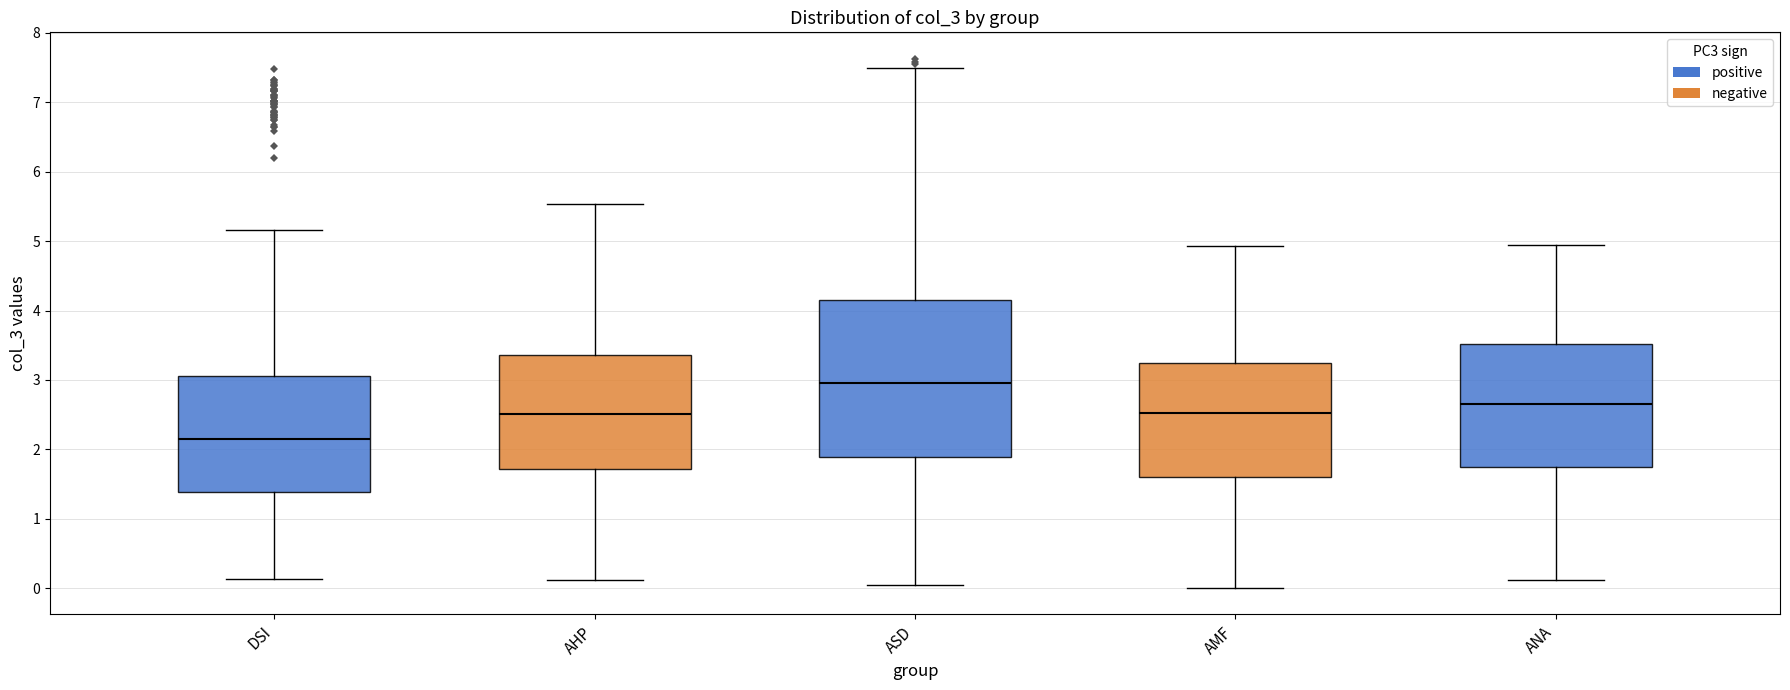

Reading left to right, transcribe this box plot: for each box, give where its median line is, the range the box spans, and where its two whiskers end, as read against the y-axis. The values are not printed on the chart, so give them approximately, as read against the axis.

DSI: median 2.2, box 1.4 to 3.1, whiskers 0.1 to 5.2
AHP: median 2.5, box 1.7 to 3.4, whiskers 0.1 to 5.5
ASD: median 3.0, box 1.9 to 4.2, whiskers 0.0 to 7.5
AMF: median 2.5, box 1.6 to 3.2, whiskers 0.0 to 4.9
ANA: median 2.6, box 1.7 to 3.5, whiskers 0.1 to 4.9